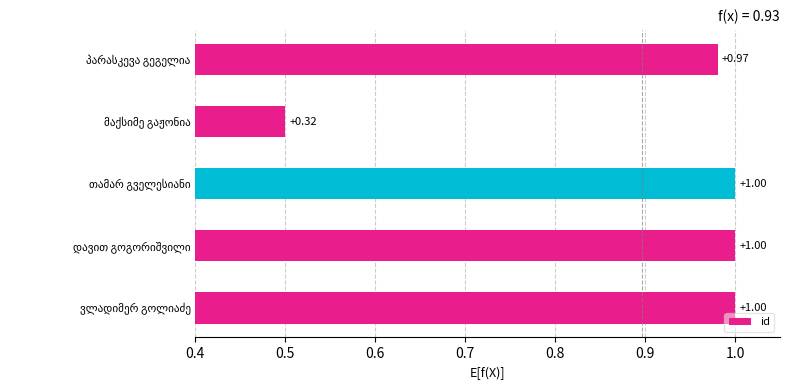

What is the average value?

0.9